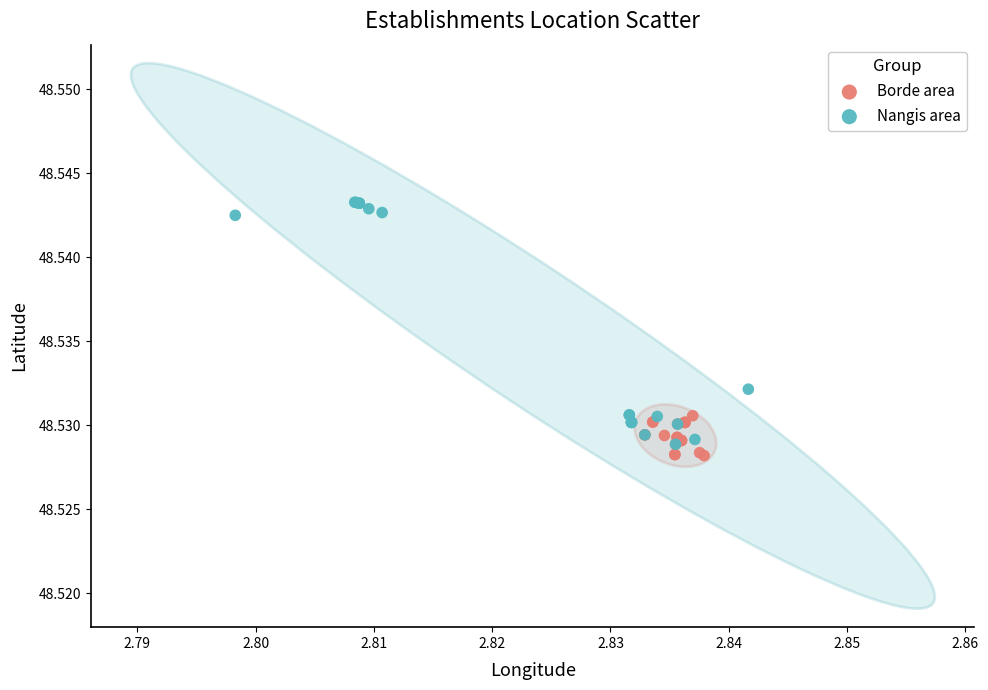

Which series reaches the maximum Y coordinate?

Nangis area